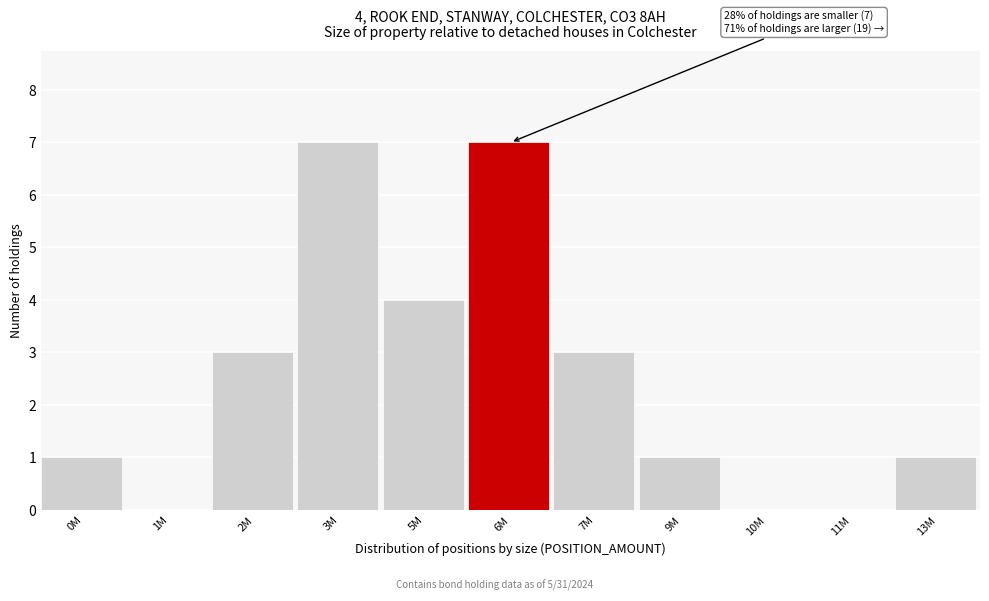

Reading left to right, what are all the values shown in this chart?

0M=1	1M=0	2M=3	3M=7	5M=4	6M=7	7M=3	9M=1	10M=0	11M=0	13M=1